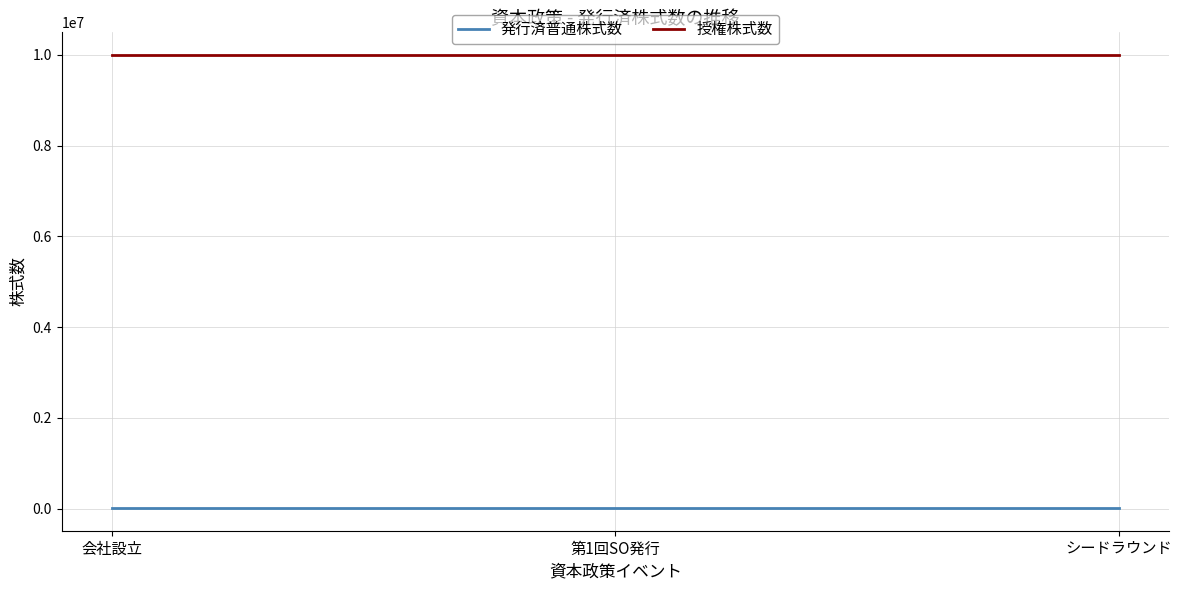

What is the sum of all 発行済普通株式数 values?

30000